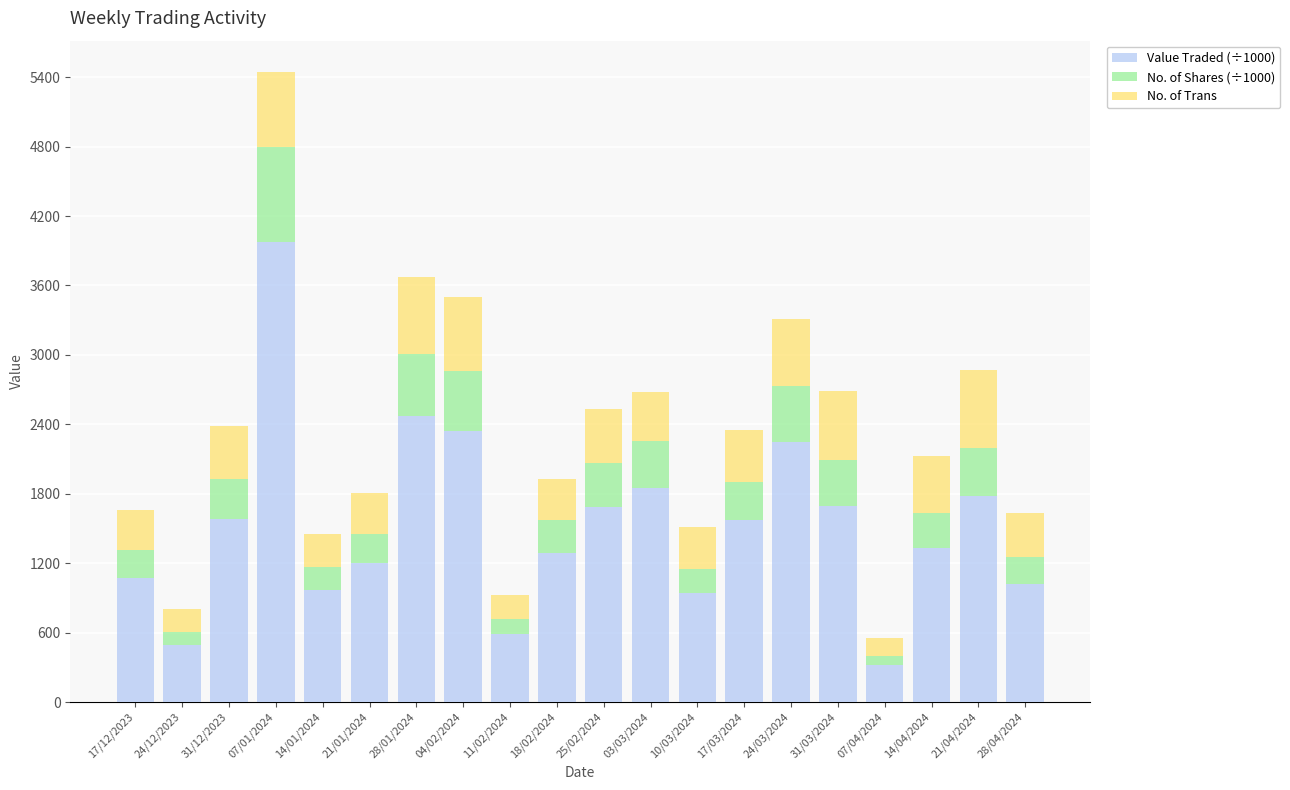

The Value Traded (÷1000) series shows 715.5 at 24/03/2024. True or false?

False